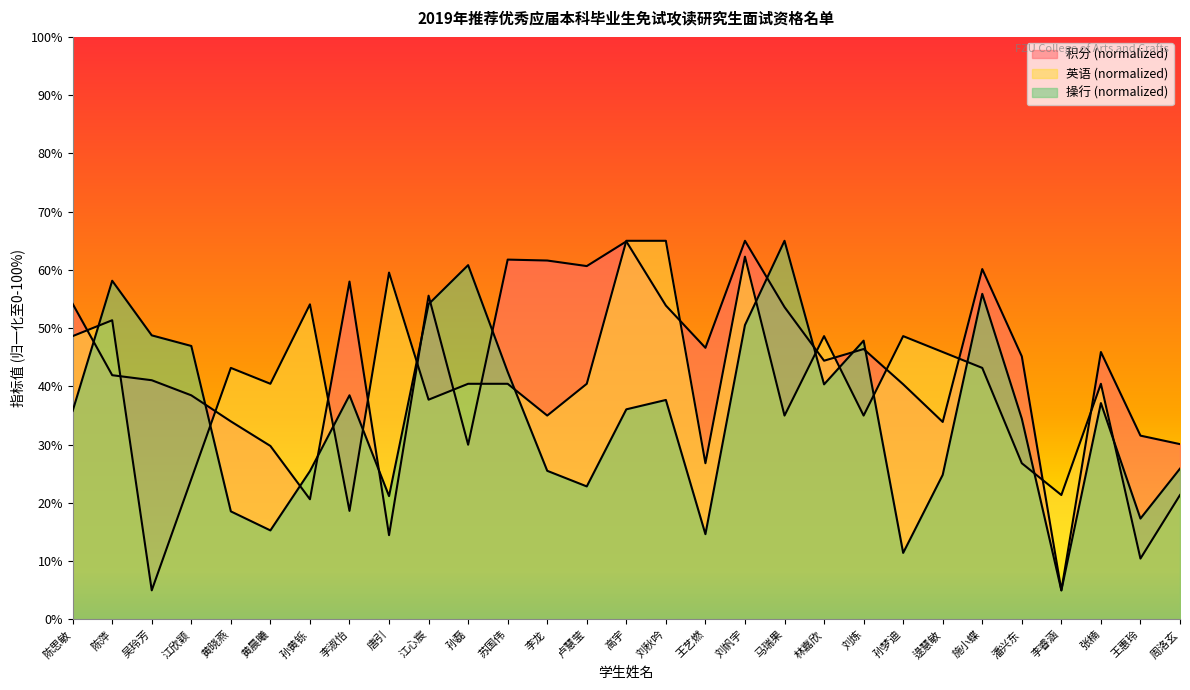

How many data points in 操行 are above 36?

15